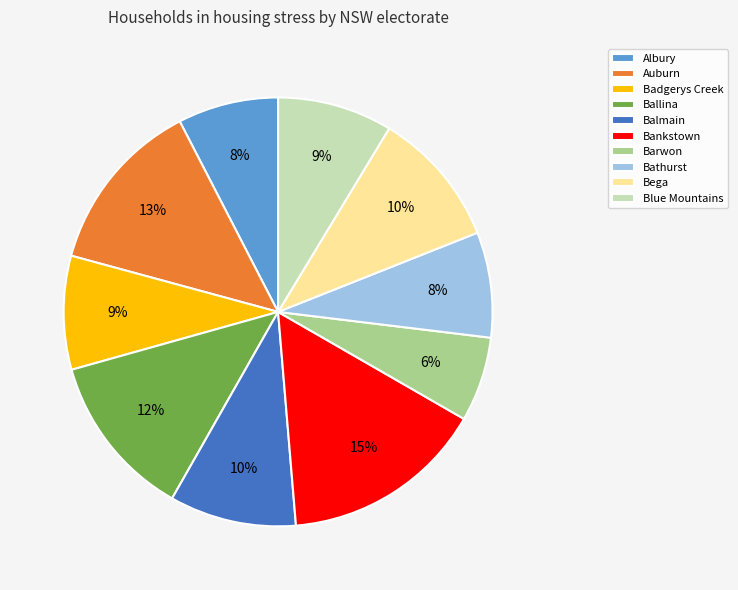

What percentage is the Ballina slice, to the nearest percent?

12%